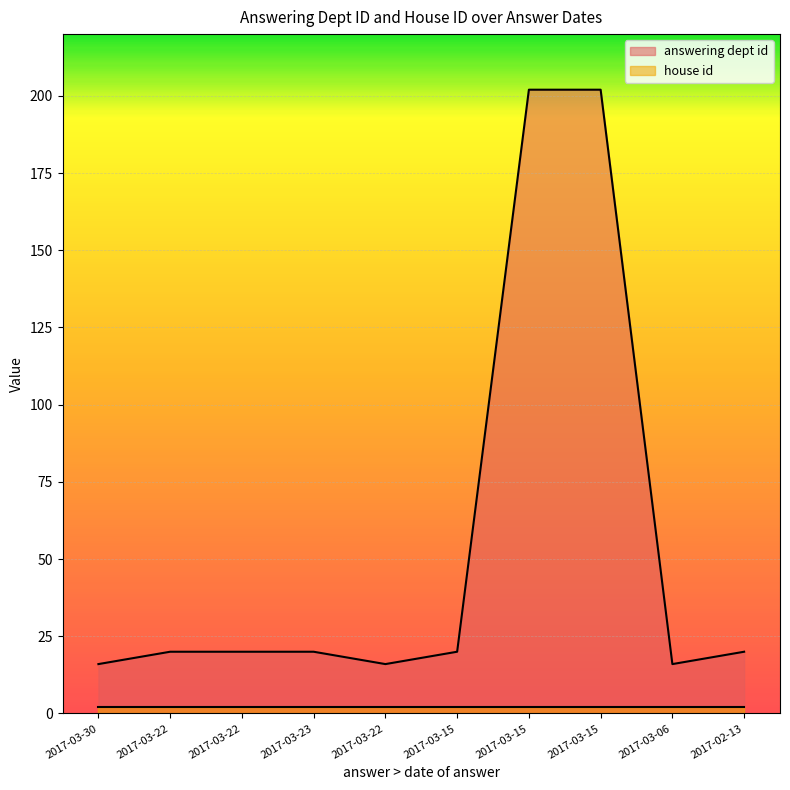

Approximately how many times larger is the value at 2017-03-15 compared to 2017-03-15?

0.1